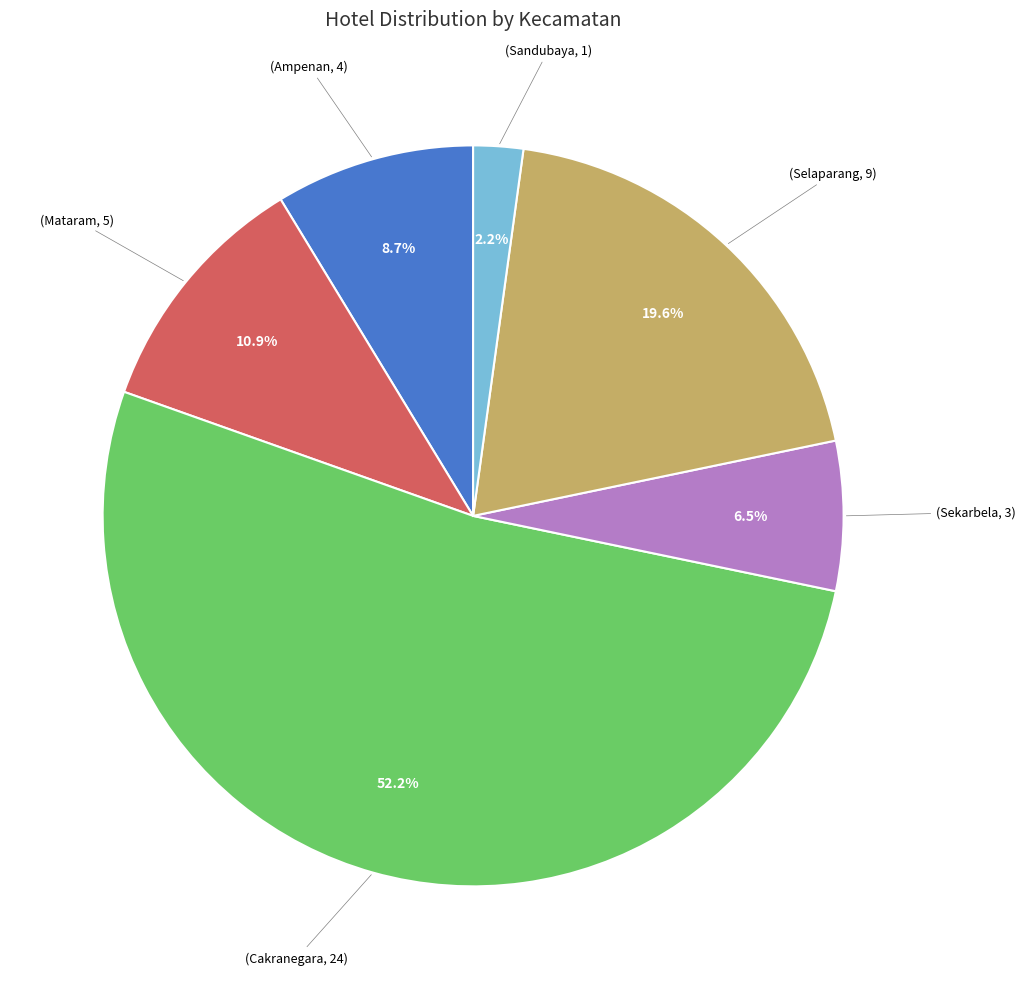

Is there a majority slice in this chart?

Yes